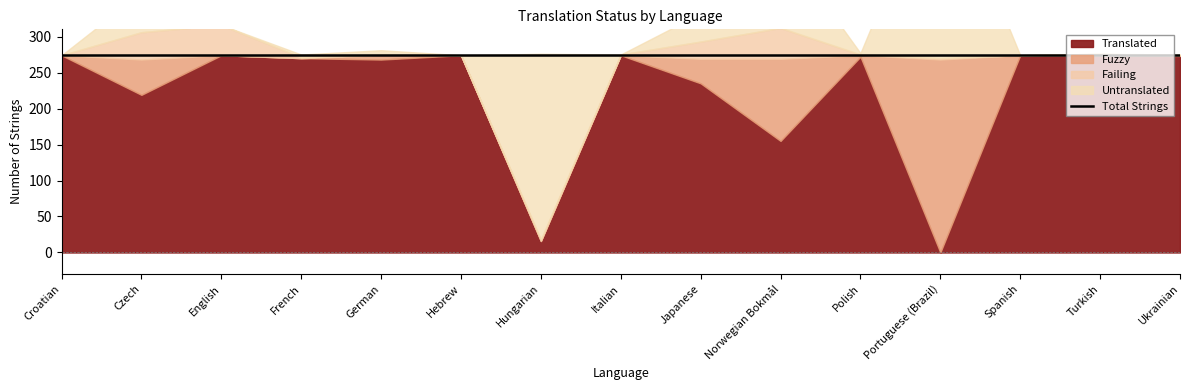

Rank the categories by Translated value from highest to lowest.

Croatian, English, Hebrew, Italian, Spanish, Turkish, Ukrainian, Polish, French, German, Japanese, Czech, Norwegian Bokmål, Hungarian, Portuguese (Brazil)